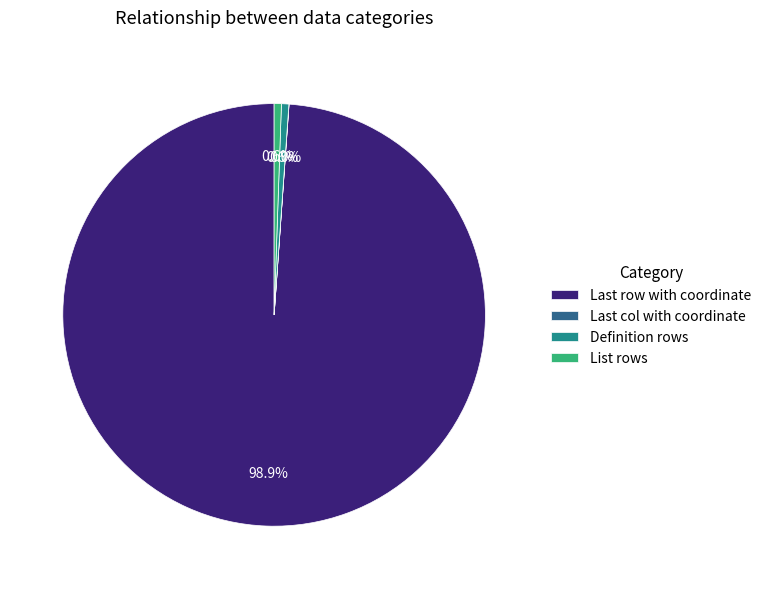

What is the majority slice?

Last row with coordinate